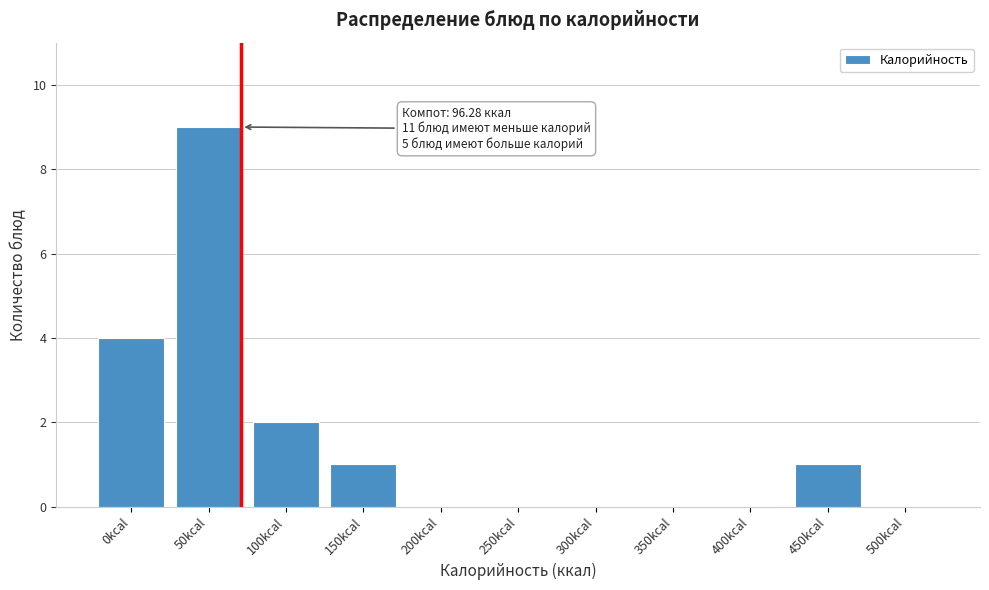

Reading left to right, transcribe all the data shown in this chart.

0kcal=4	50kcal=9	100kcal=2	150kcal=1	200kcal=0	250kcal=0	300kcal=0	350kcal=0	400kcal=0	450kcal=1	500kcal=0